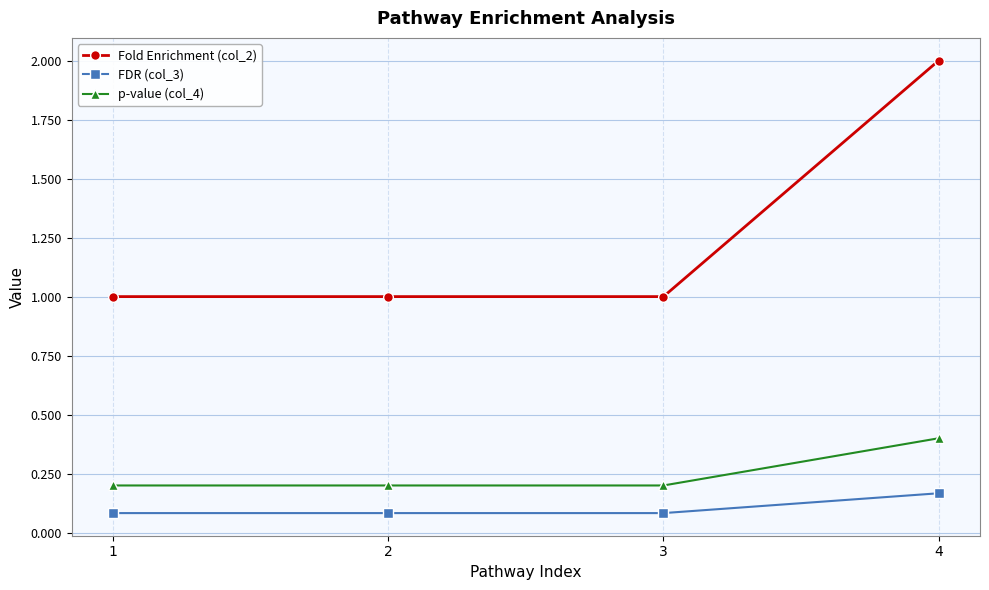

Does the chart have visible grid lines?

Yes